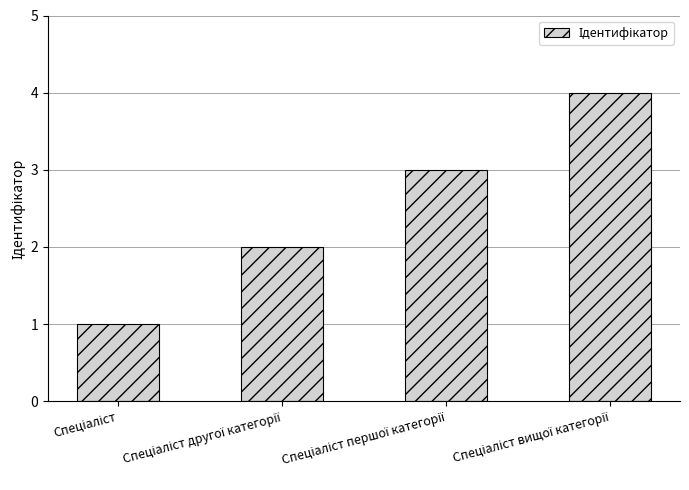

What is the difference between the maximum and minimum values?

3